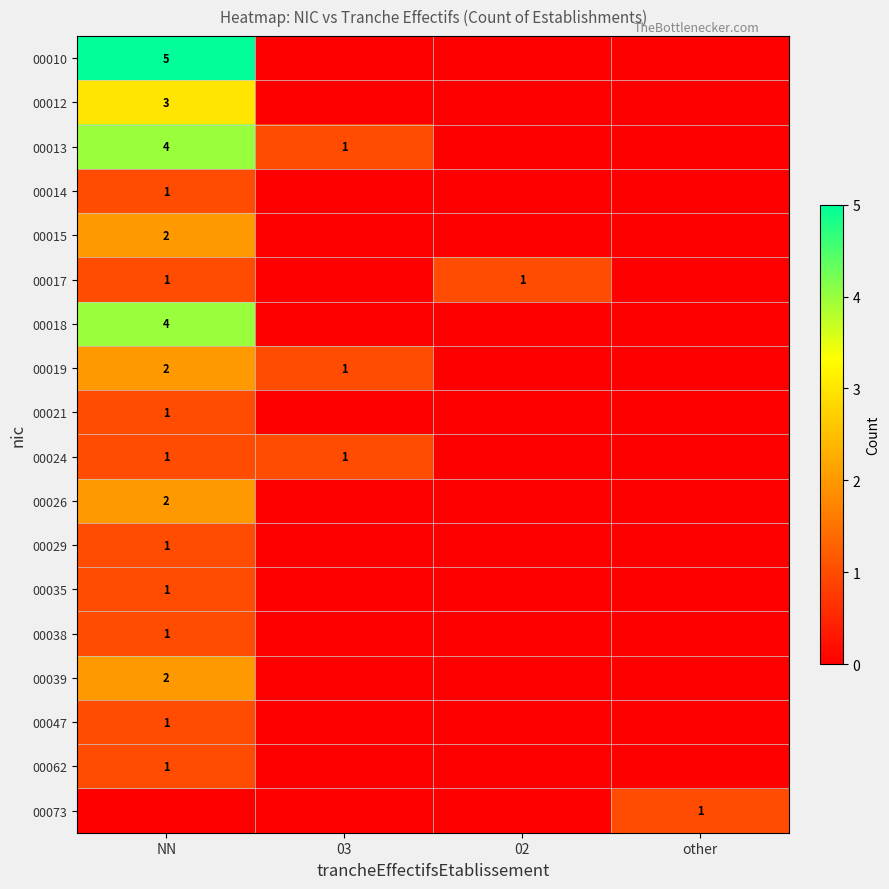

The 00039 series shows 2 at NN. True or false?

True